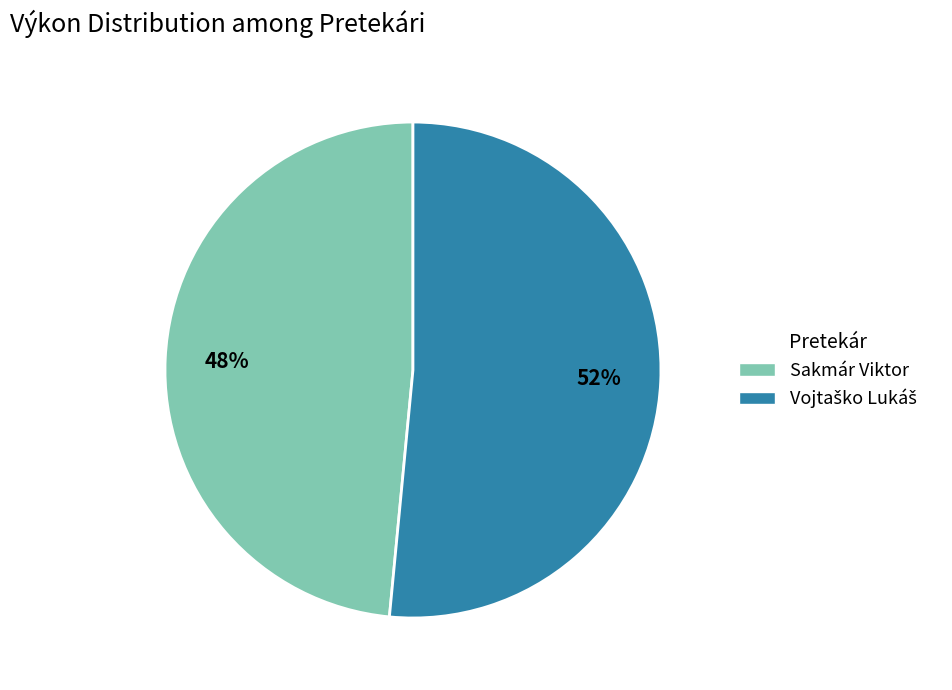

To the nearest percent, what is the average slice percentage?

50%